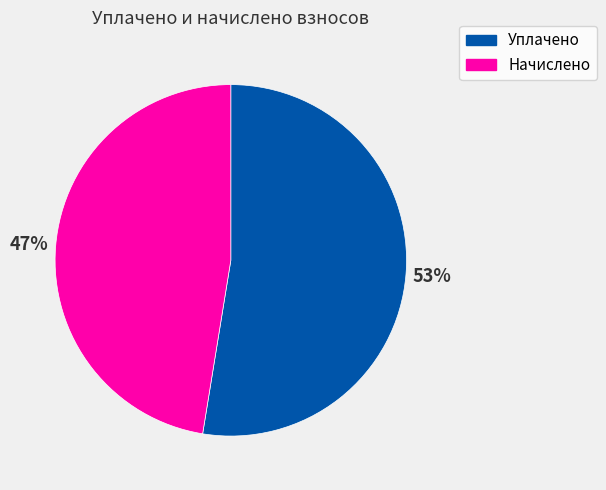

Which slice represents more than half of the pie?

Уплачено